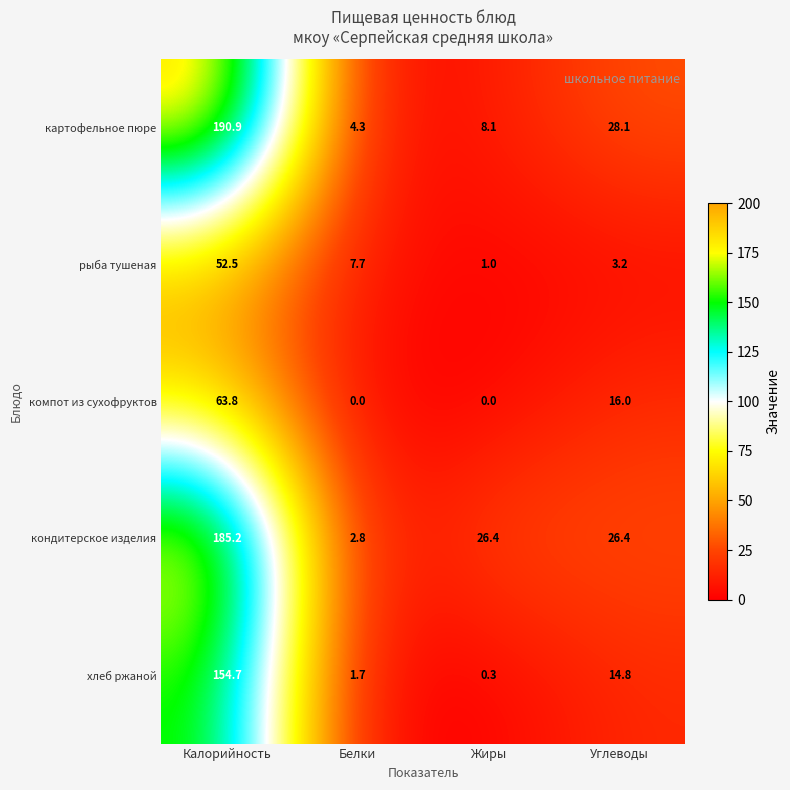

Where is картофельное пюре nearest to the value 97?

Углеводы